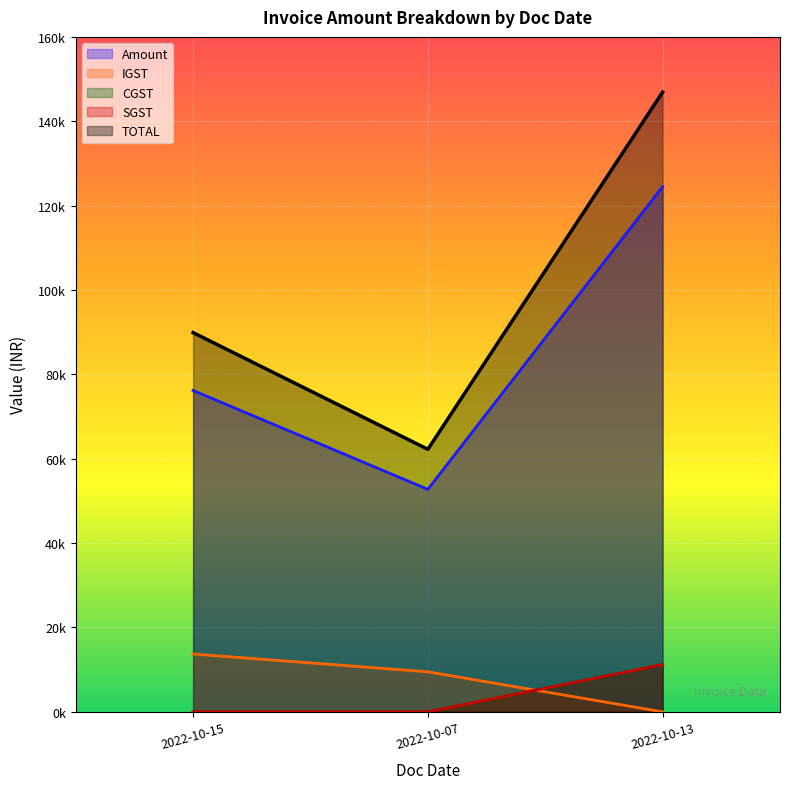

Where is Amount nearest to the value 88622?

2022-10-15